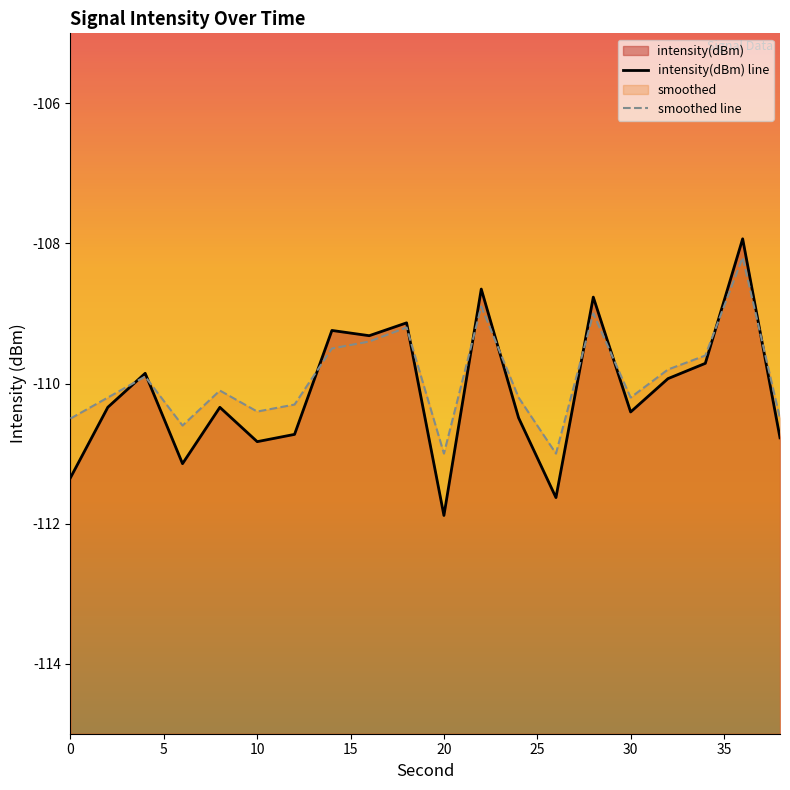

What is the minimum value shown in the chart?

-111.9